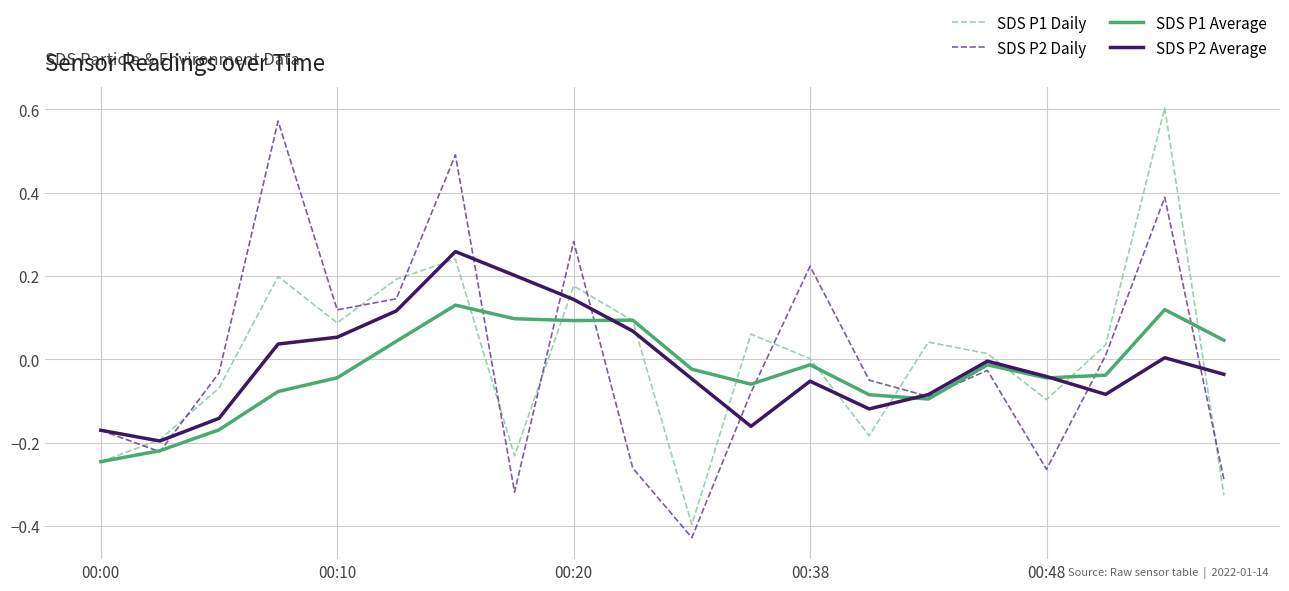

How many intersections are there between SDS P1 Daily and SDS P2 Daily?

10